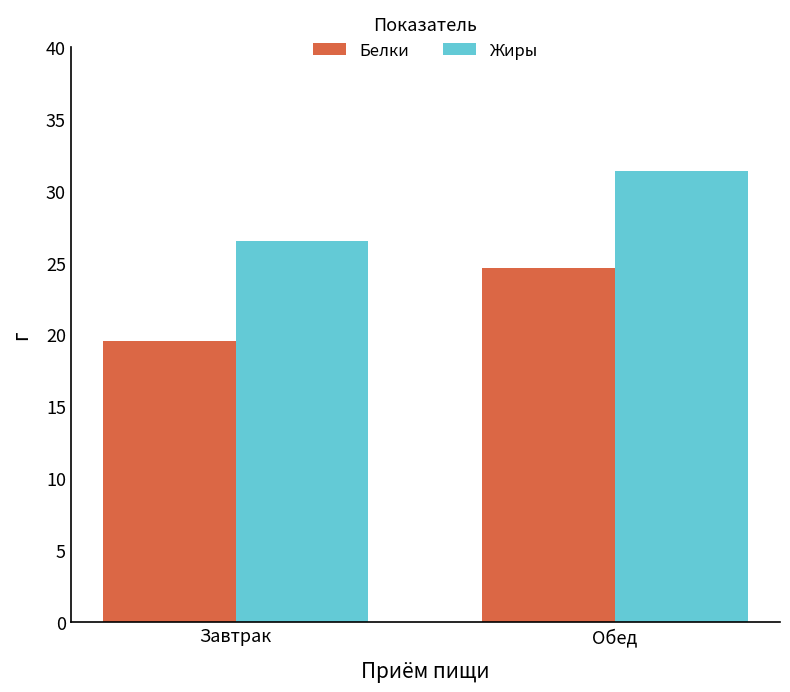

At how many categories does at least one series exceed 23?

2